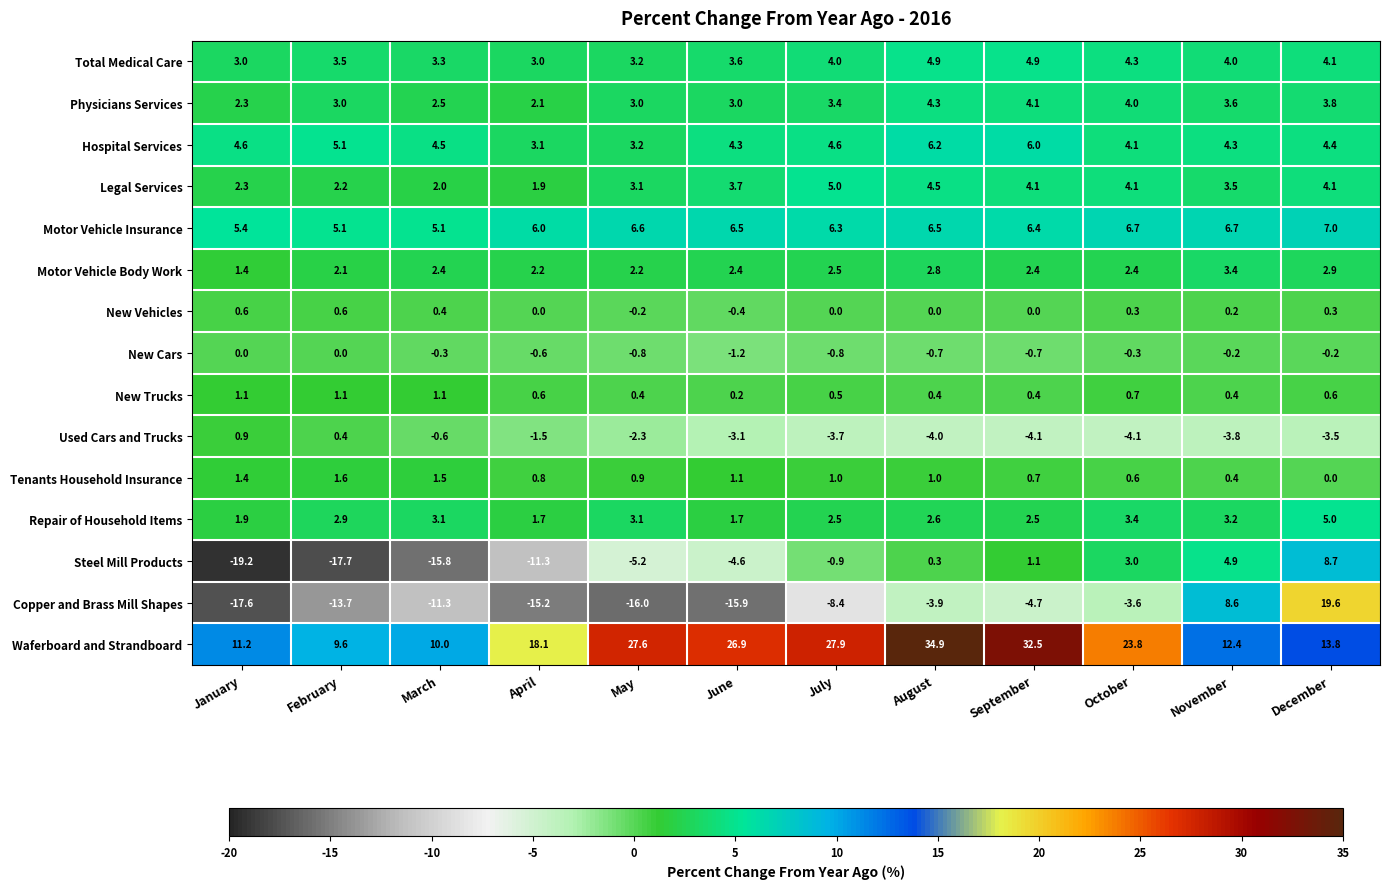

The value of Legal Services at June is 3.7. True or false?

True